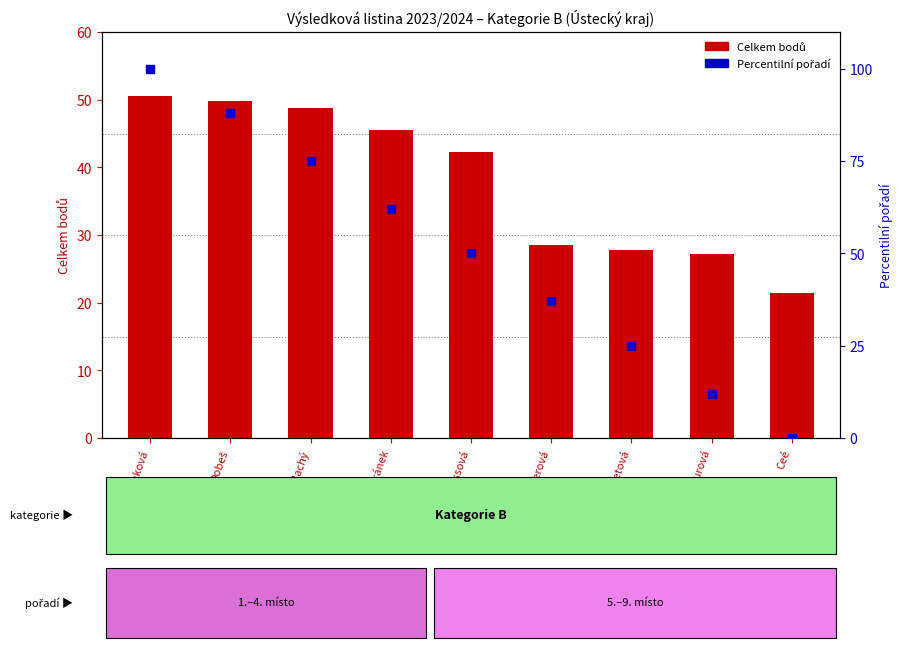

Which series has the largest Y range (max minus min)?

Percentilní pořadí